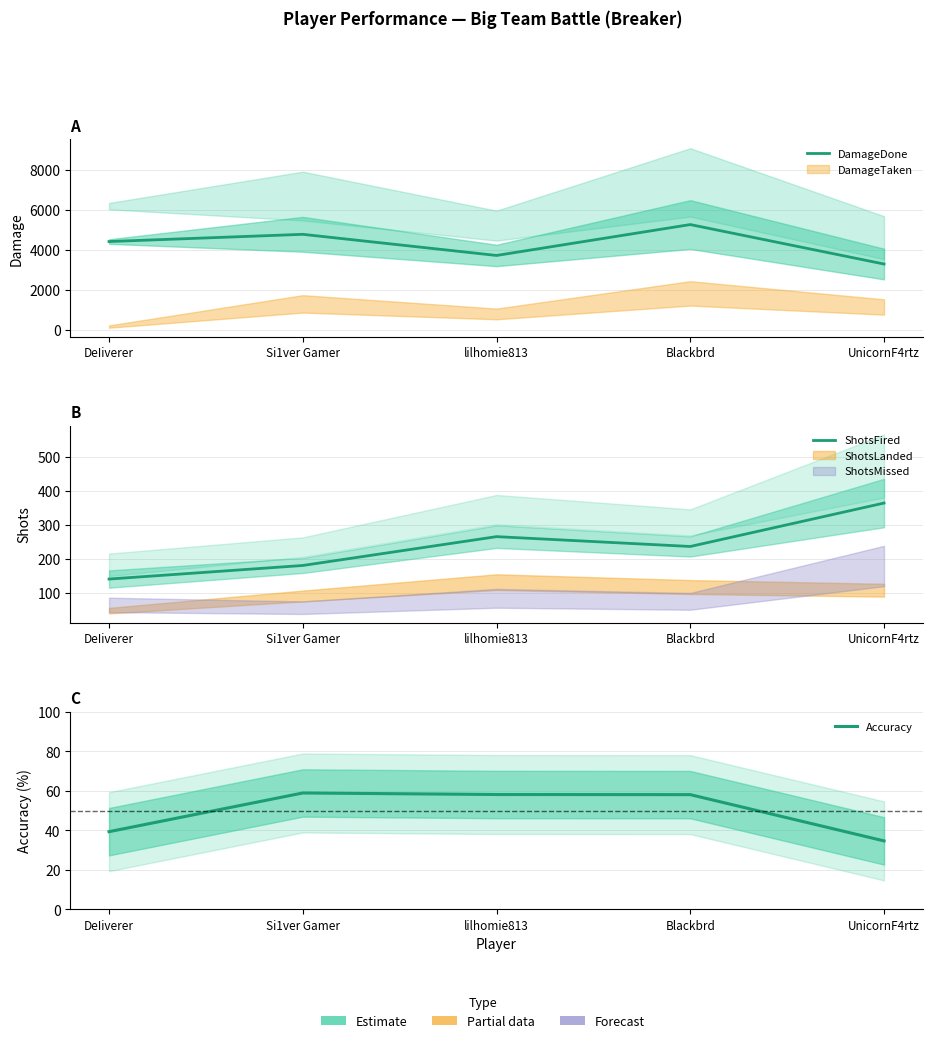

Rank the series by their maximum value, from highest to lowest.

DamageDone, ShotsFired, Accuracy